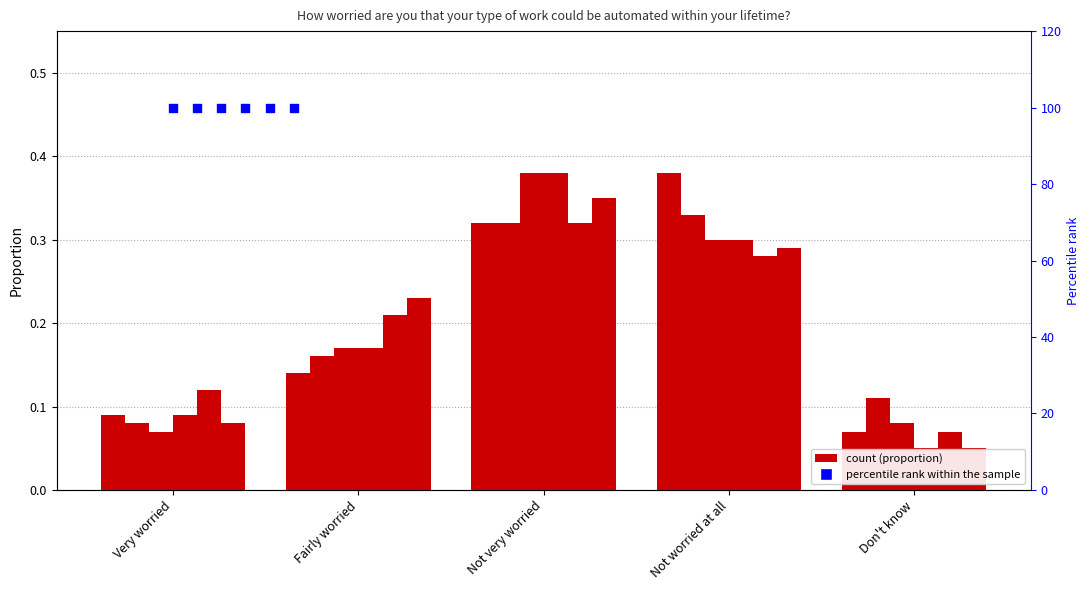

Is the value of 2022-07-14 at Not very worried greater than the value of 2022-01-13 at Fairly worried?

Yes